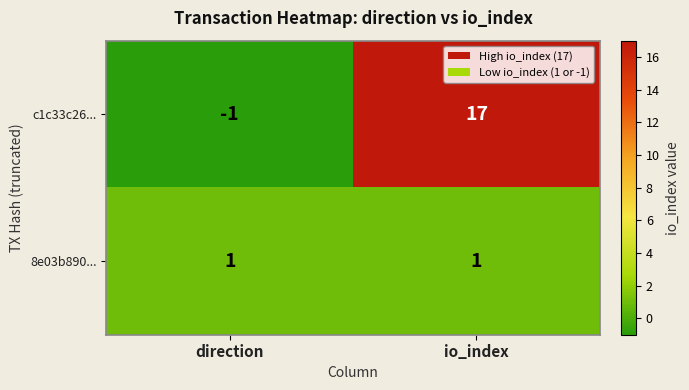

What is the smallest value displayed?

-1